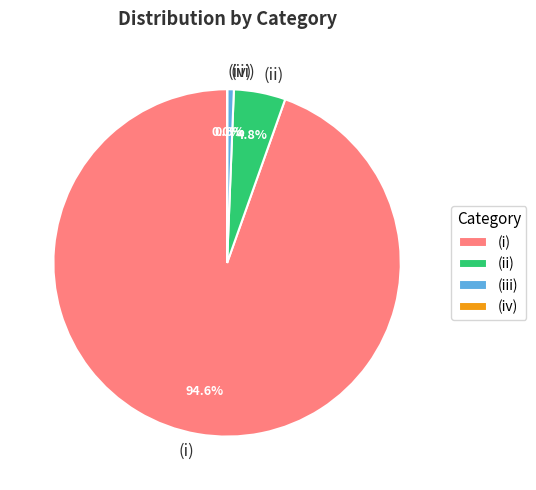

What is the largest slice in the pie chart?

(i)